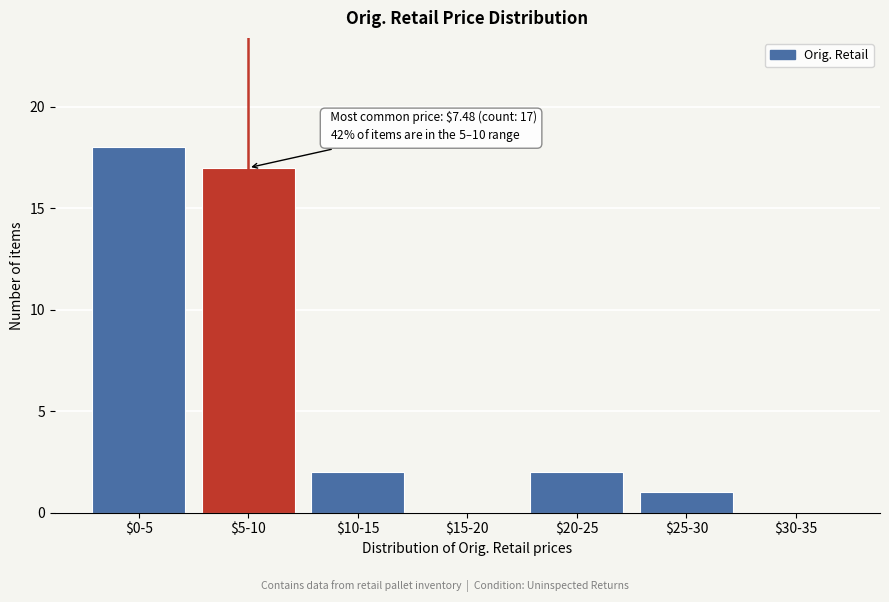

True or false: the data shows 17 at $5-10.

True